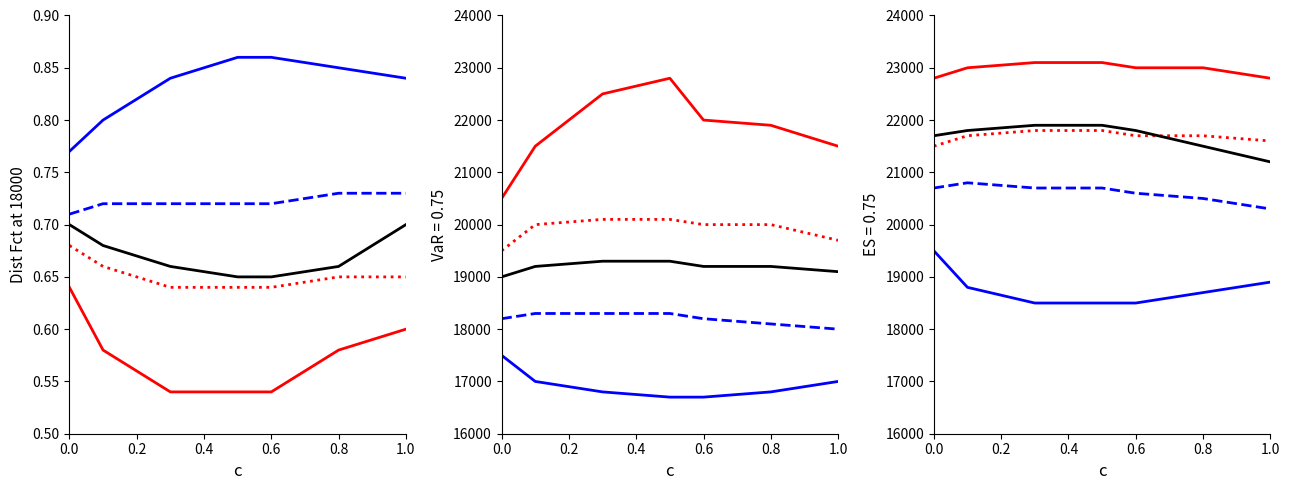

How many lines are shown in the chart?

5